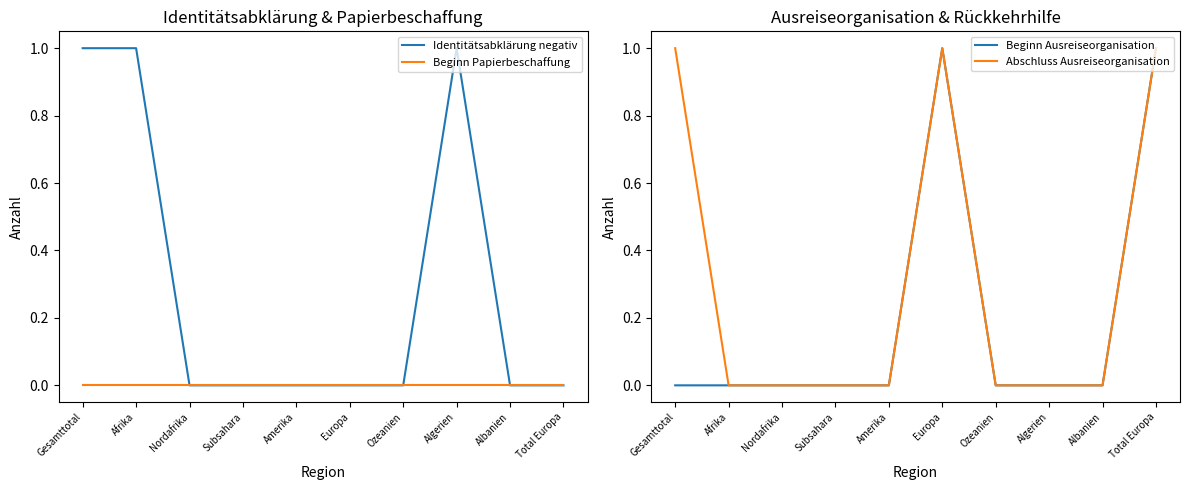

True or false: Beginn Ausreiseorganisation has more than 1 interior local peaks.

False